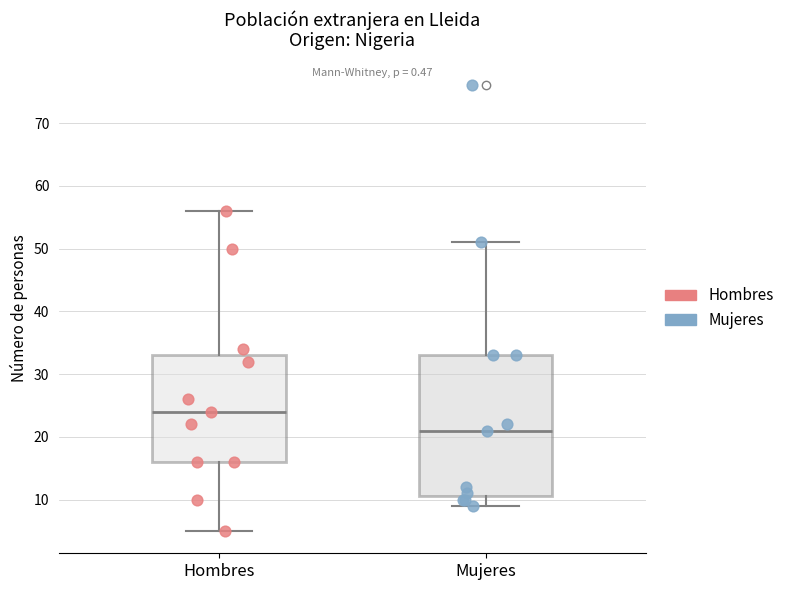

Reading left to right, transcribe this box plot: for each box, give where its median line is, the range the box spans, and where its two whiskers end, as read against the y-axis. The values are not printed on the chart, so give them approximately, as read against the axis.

Hombres: median 24, box 16 to 33, whiskers 5 to 56
Mujeres: median 21, box 11 to 33, whiskers 9 to 51